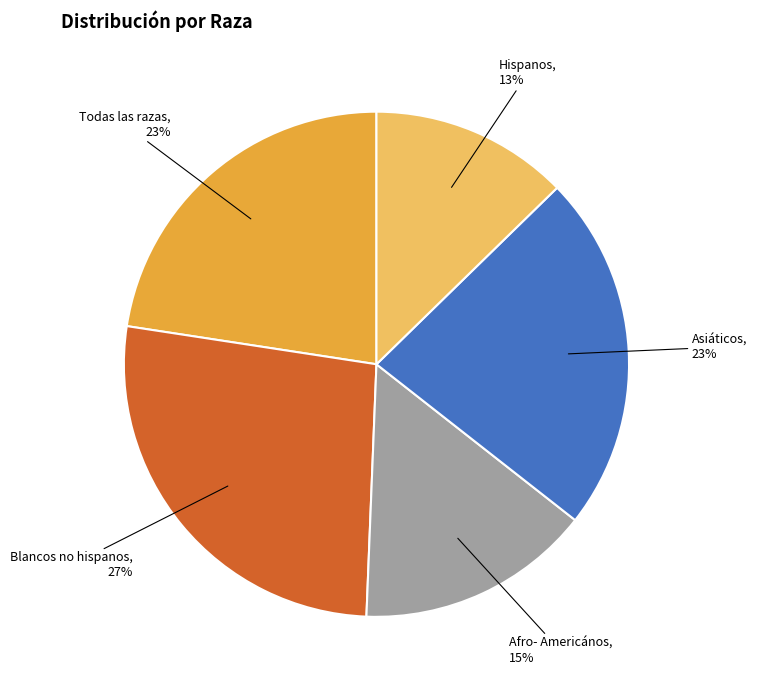

To the nearest percent, what is the average slice percentage?

20%